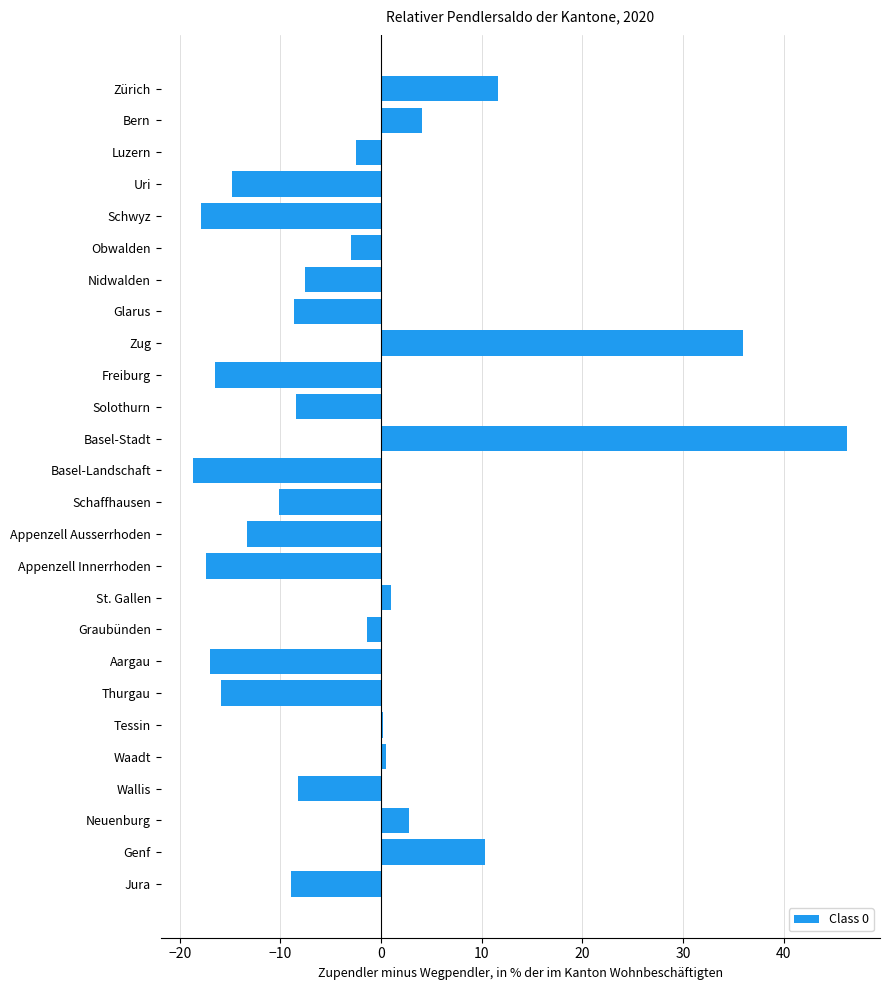

How many series are shown in this chart?

1